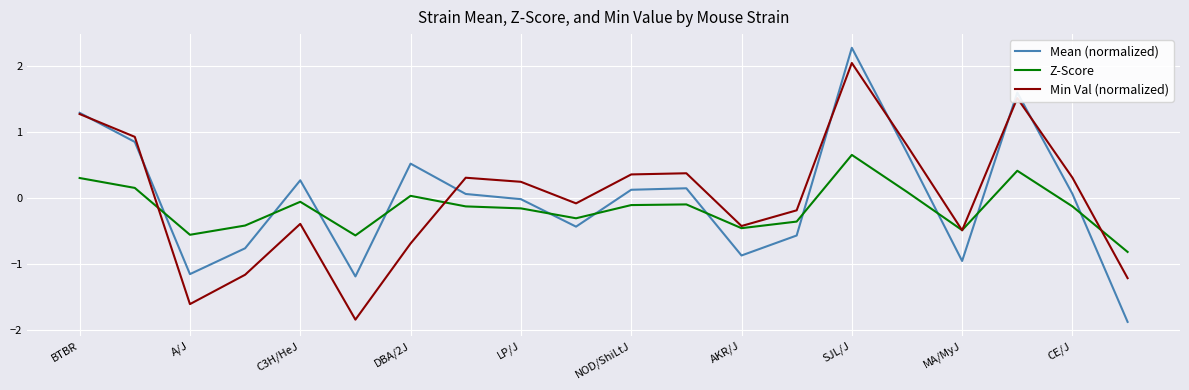

List the series in order of their peak value, lowest first.

Z-Score, Min Val (normalized), Mean (normalized)